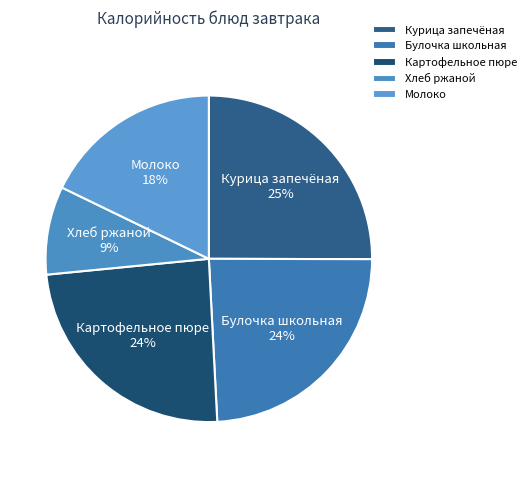

Is the sum of Картофельное пюре and Курица запечёная greater than half?

No